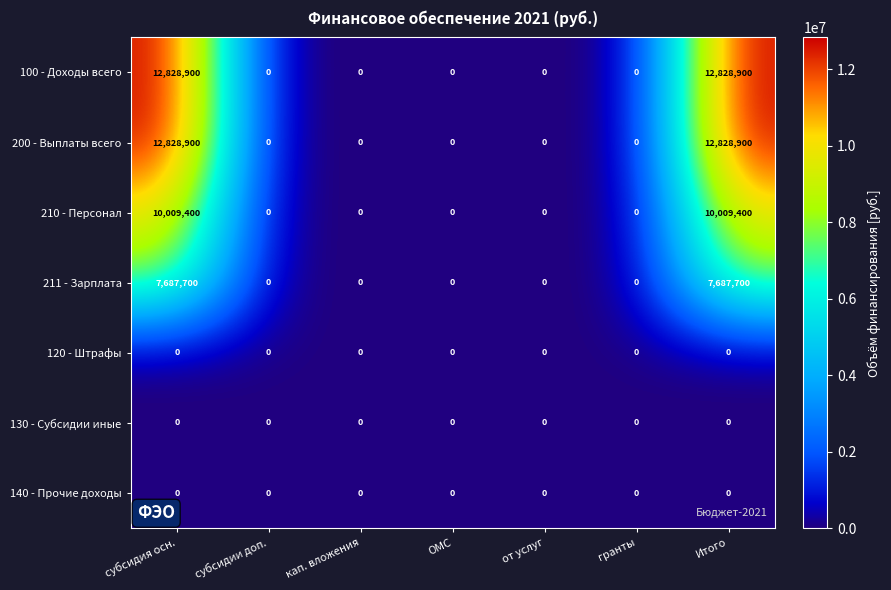

At how many categories does at least one series exceed 8017095?

2